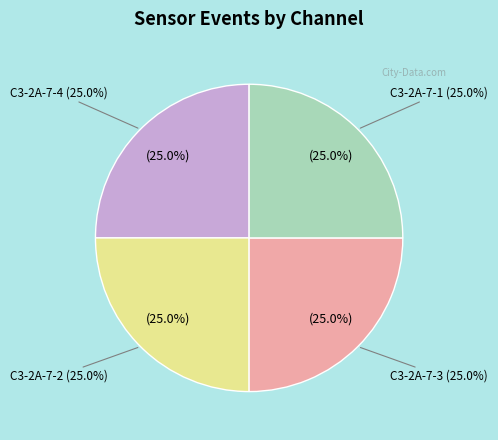

The C3-2A-7-2 slice represents 14% of the pie. True or false?

False